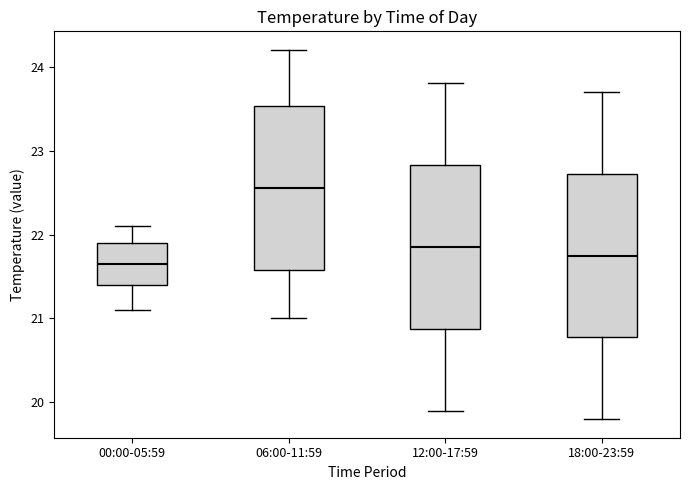

Where is the lower edge of the box for 00:00-05:59 on the y-axis? The values are not printed on the chart, so give them approximately, as read against the axis.

21.4